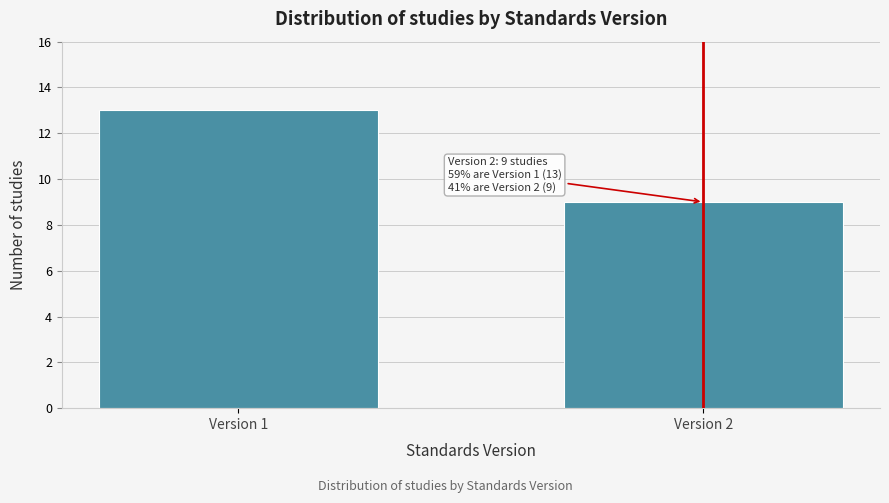

Reading left to right, what are all the values shown in this chart?

13	9